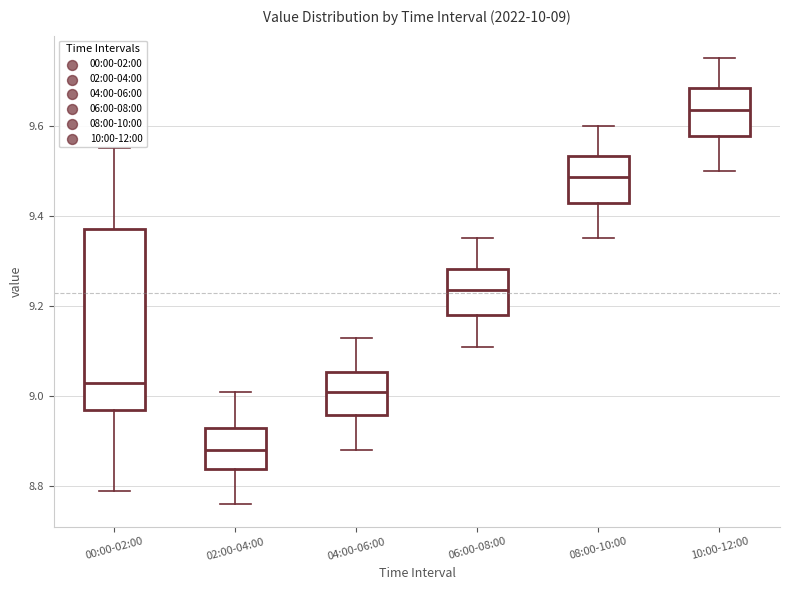

Which box has the highest median line?

10:00-12:00